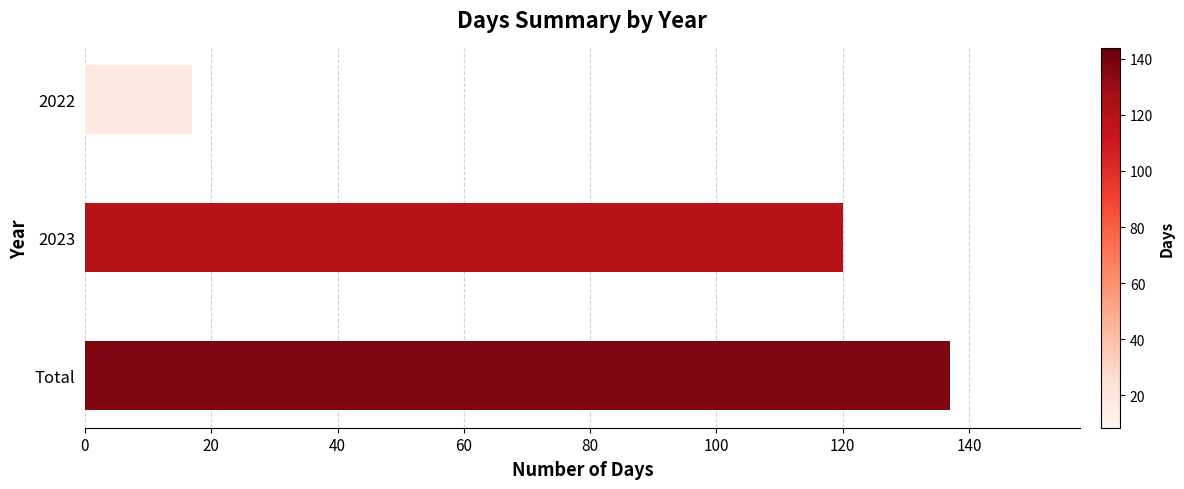

What is the ratio of the value at 2023 to the value at 2022?

7.1